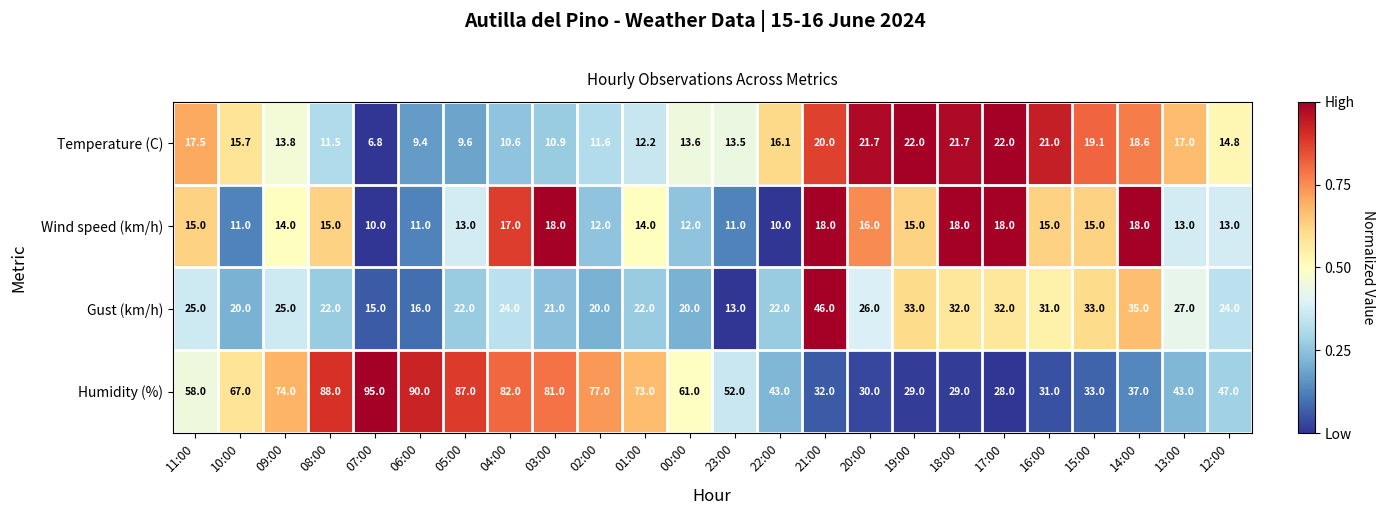

How many values in the Gust (km/h) series are below 24?

11